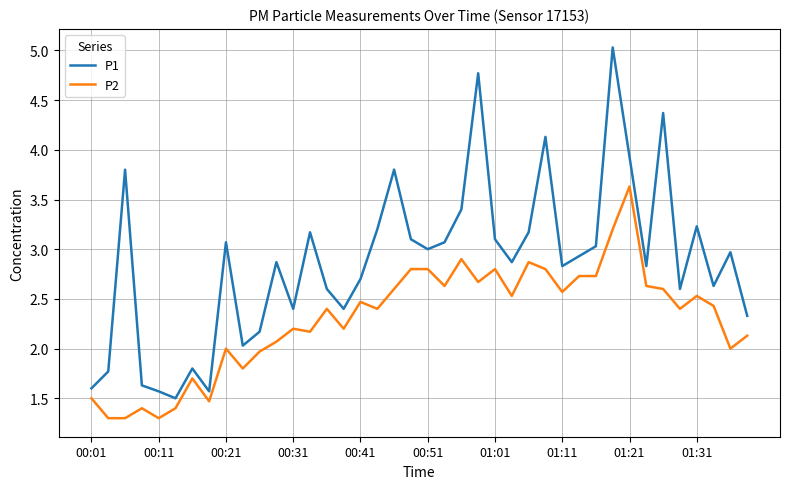

Which series has the widest spread of values?

P1